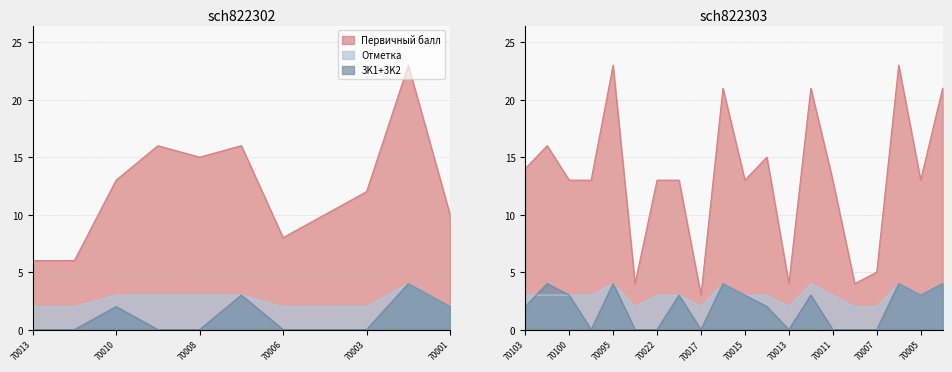

Is the value of Первичный балл at 12 greater than the value of 3K2 at 14?

Yes